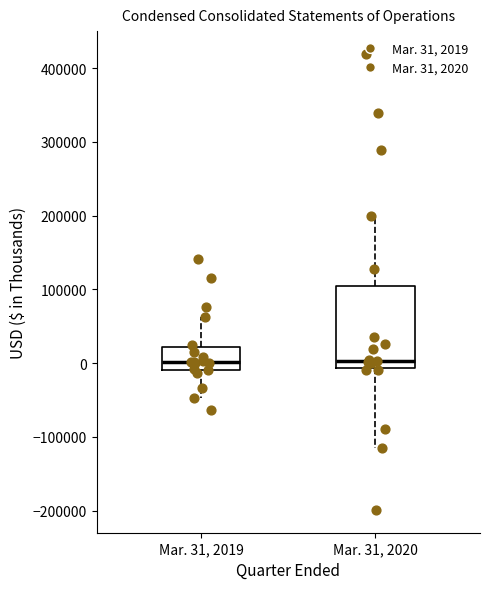

Comparing the boxes themselves (not the whiskers), which one is the tallest?

Mar. 31, 2020